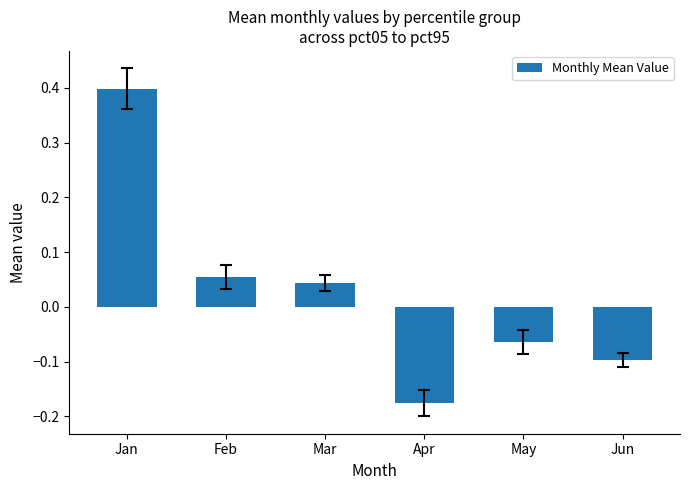

Between Apr and Mar, which is larger?

Mar